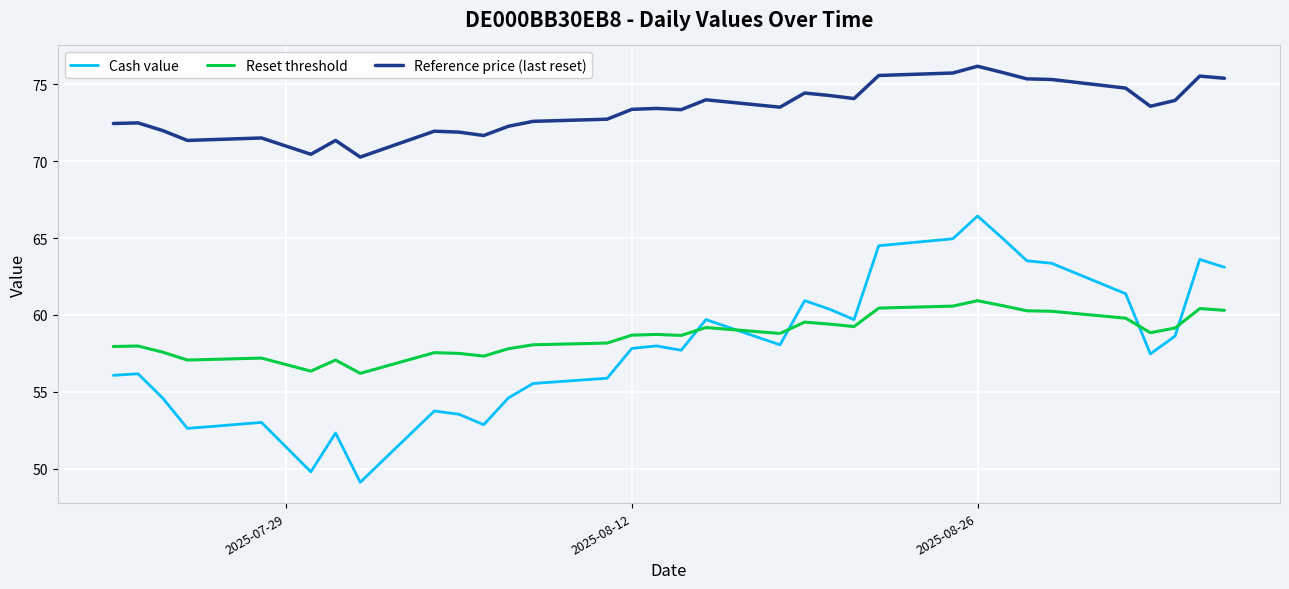

True or false: Cash value has more than 2 points higher than both neighbors.

True